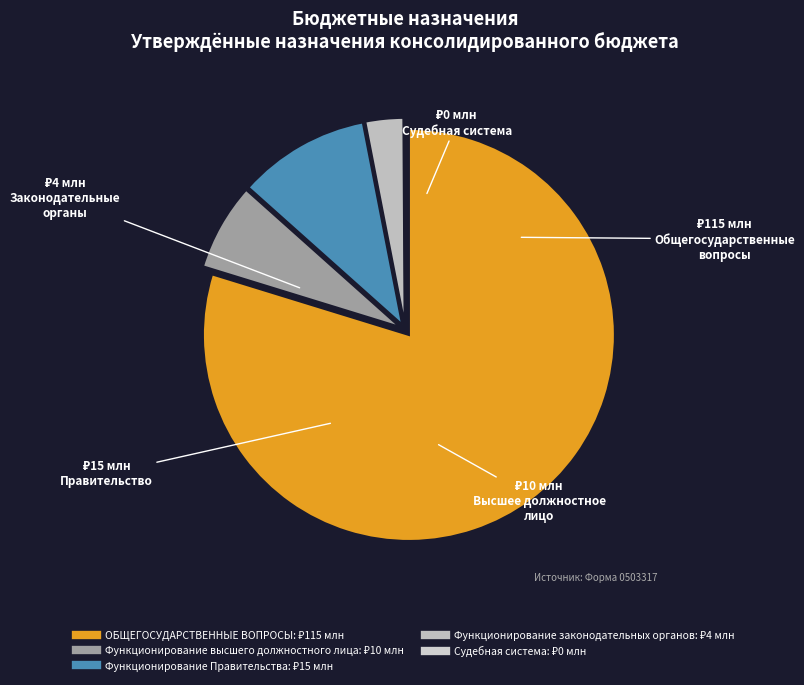

To the nearest percent, what is the difference between the largest and smallest slice percentages?

80%